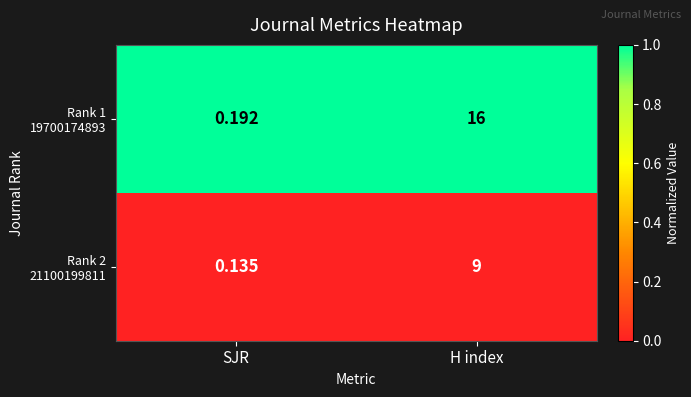

At which category is the sum across all series the highest?

H index